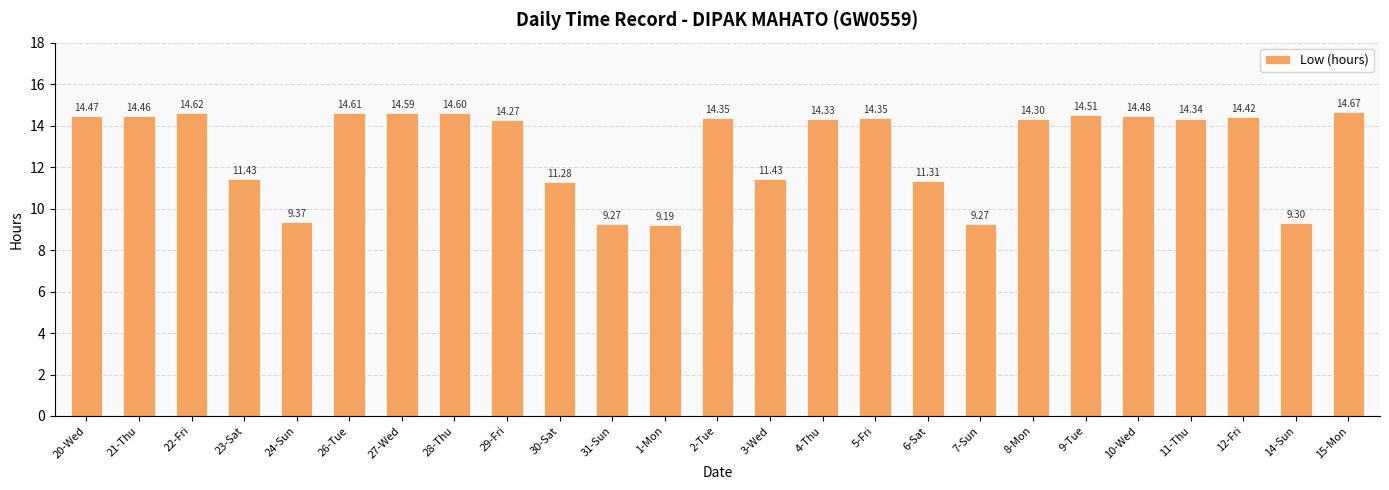

What is the minimum value shown in the chart?

9.2